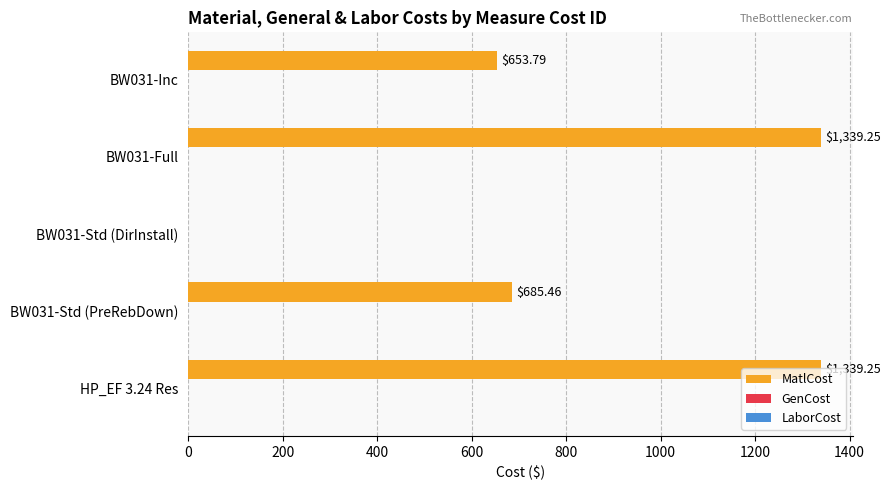

What is the sum of the values at BW031-Full and BW031-Std (PreRebDown)?

2024.7